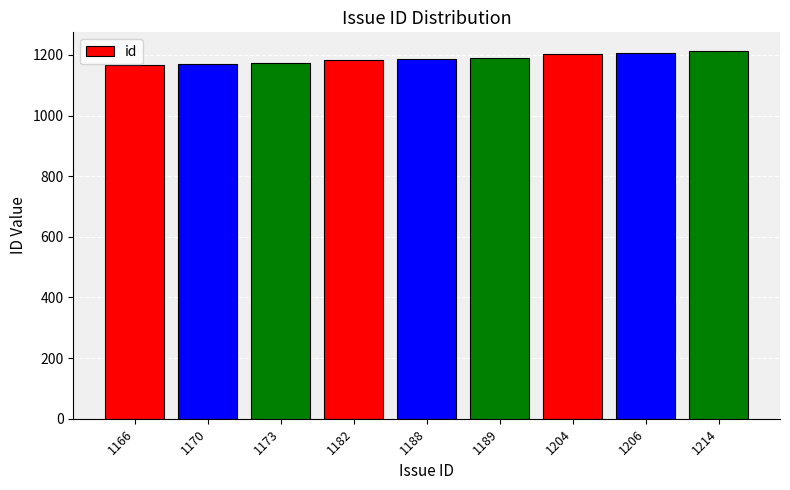

How many bars are there in total?

9